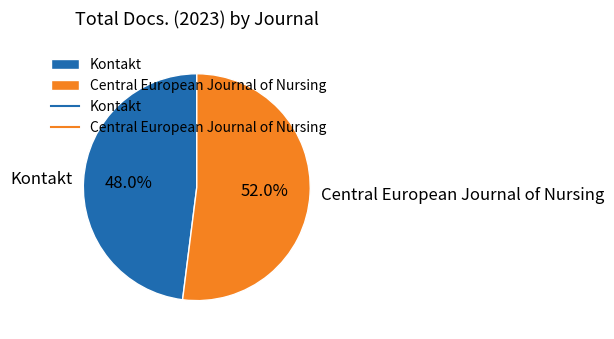

To the nearest percent, what portion does Kontakt represent?

48%